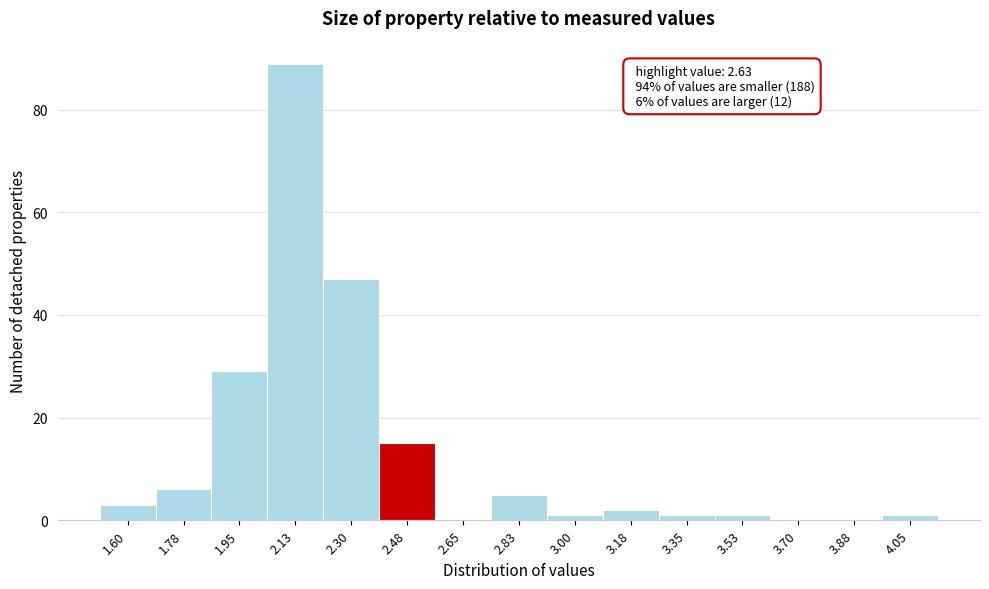

Reading left to right, list all the values displayed in this chart.

1.60=3	1.78=6	1.95=29	2.13=89	2.30=47	2.48=15	2.65=0	2.83=5	3.00=1	3.18=2	3.35=1	3.53=1	3.70=0	3.88=0	4.05=1